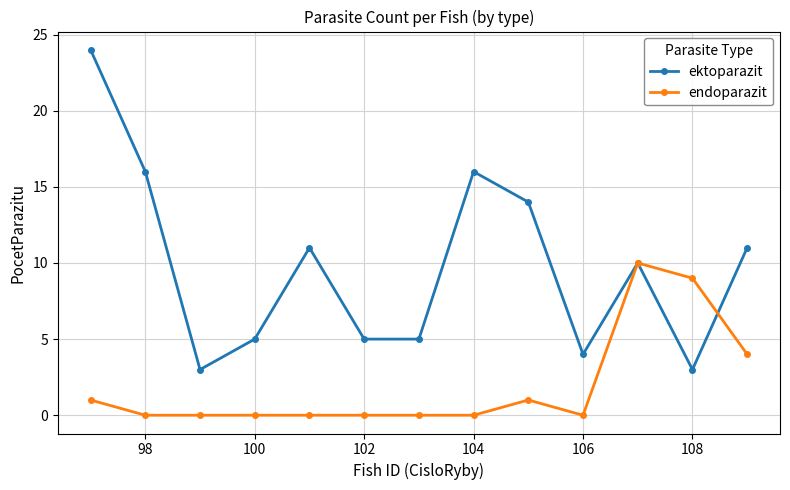

At how many categories does at least one series exceed 7?

8